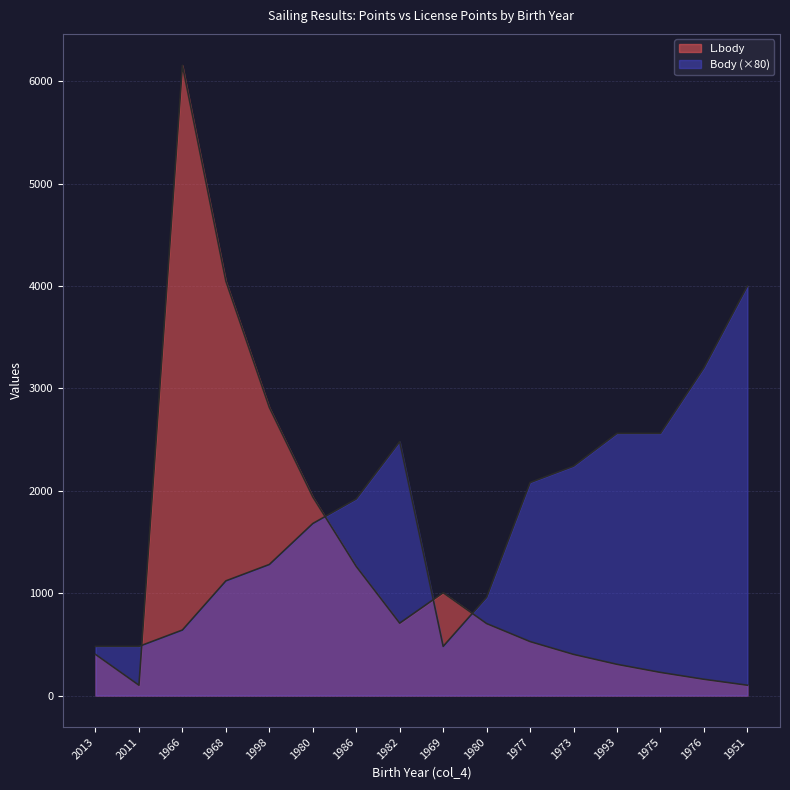

How many values in the L.body series exceed 703?

7